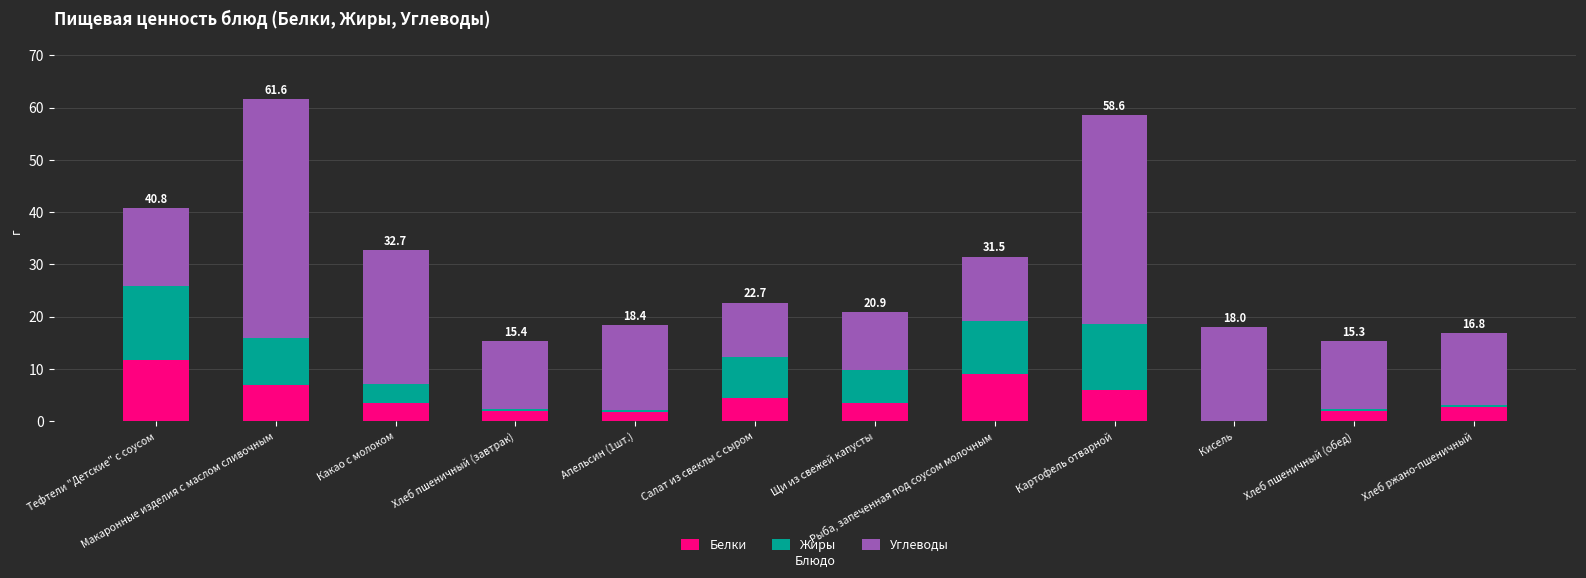

Count the number of data series in this chart.

3